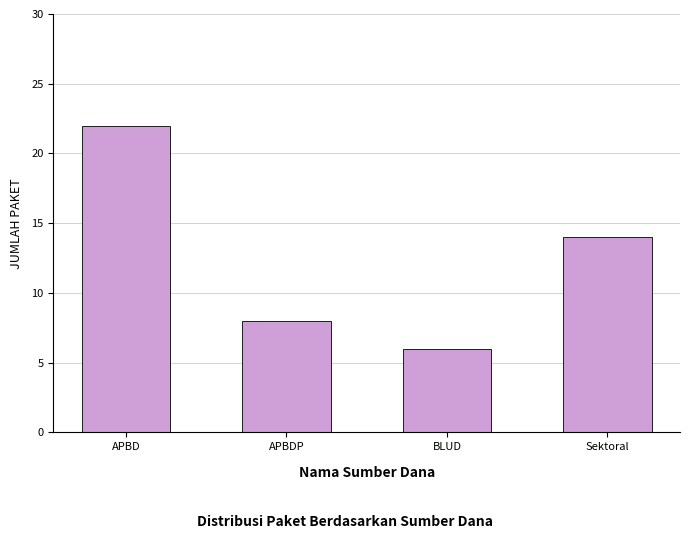

What is the sum of the values at BLUD and APBD?

28